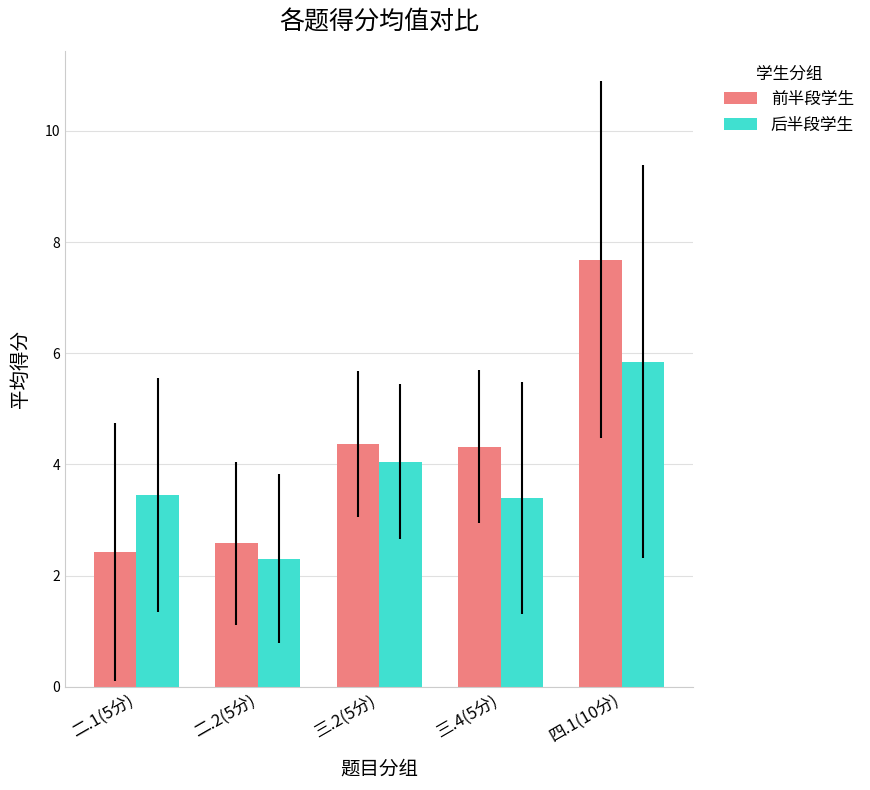

What is the value of the 后半段学生 bar at the 4th from the left?

3.4